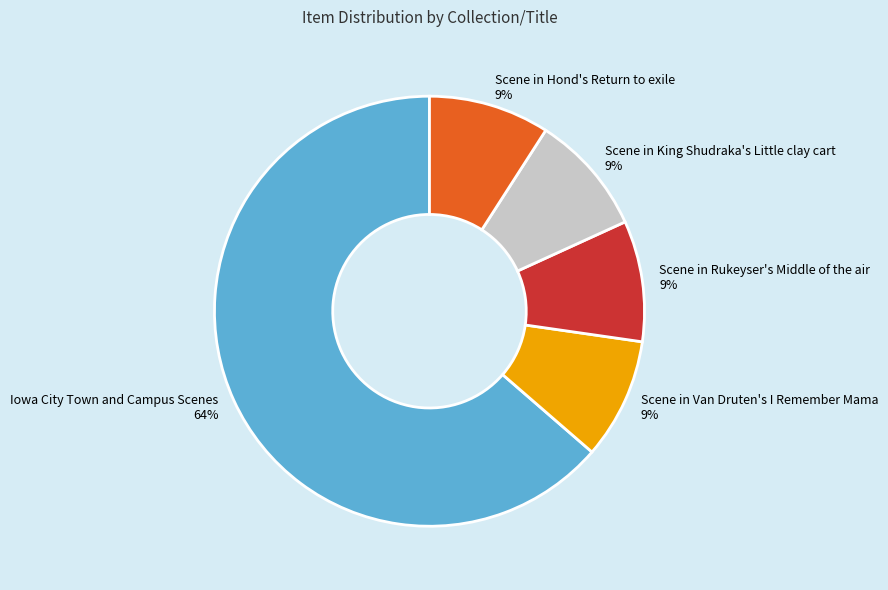

Count the number of slices in the pie.

5